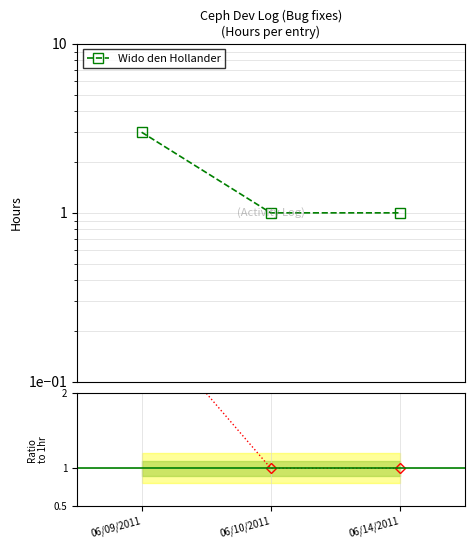

The Wido den Hollander series shows 1 at 06/10/2011. True or false?

True